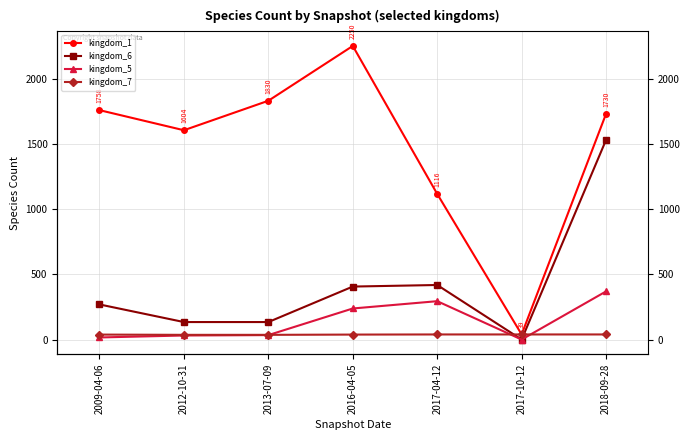

What is the value of the kingdom_7 point at the 7th from the left?

39